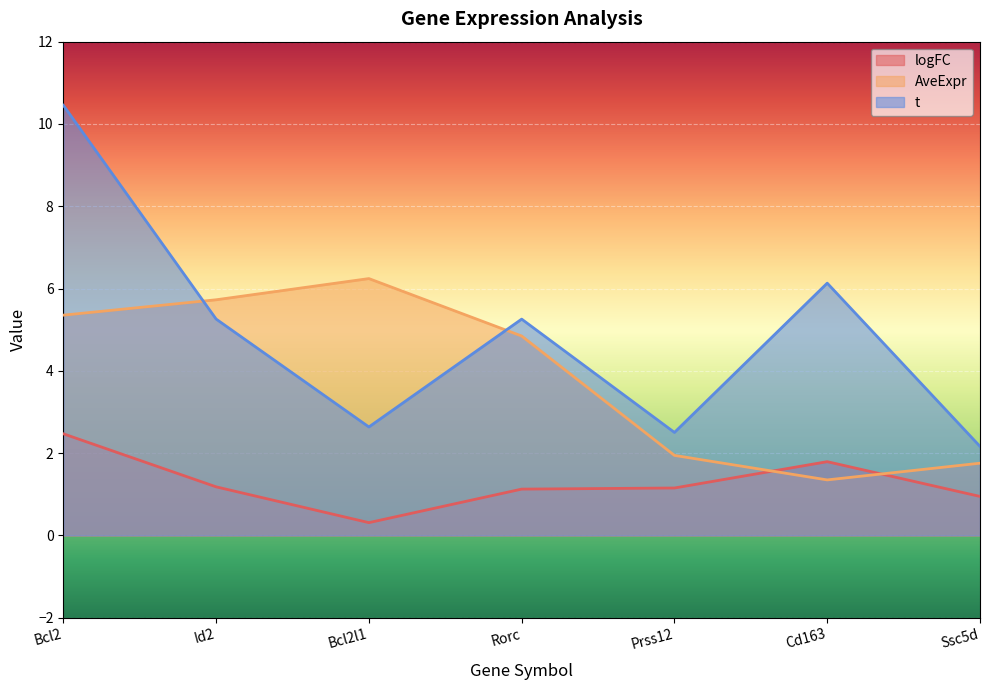

What value does the AveExpr series have at Prss12?

1.9